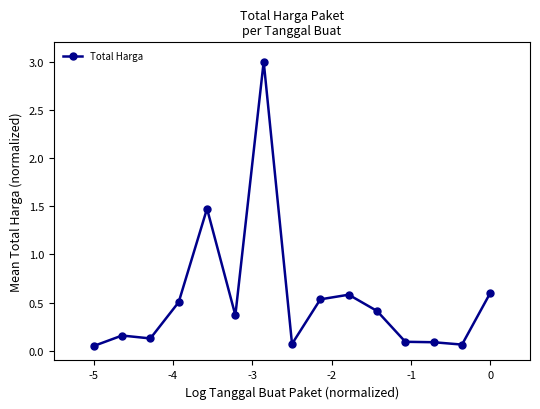

True or false: there are more than 1 points higher than both neighbors.

True